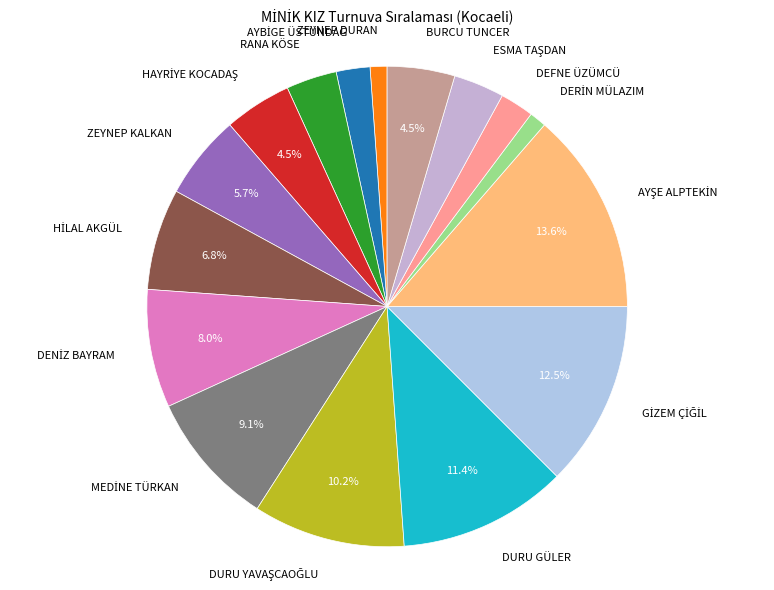

Is there any slice that represents more than half of the pie?

No